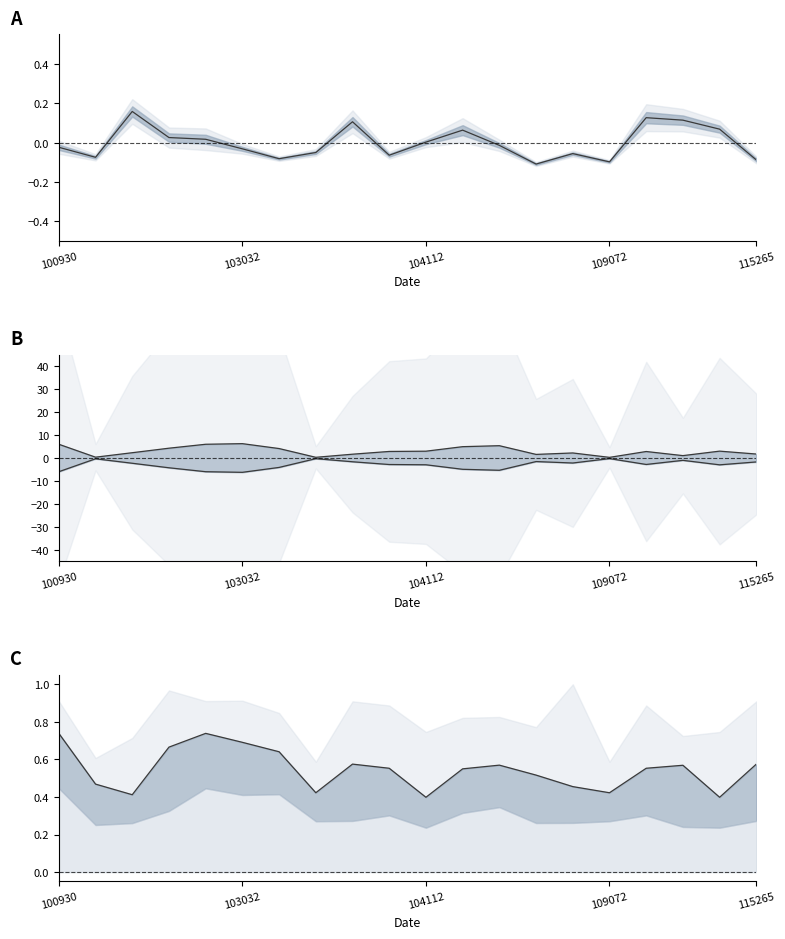

At which category is the sum across all series the highest?

115265